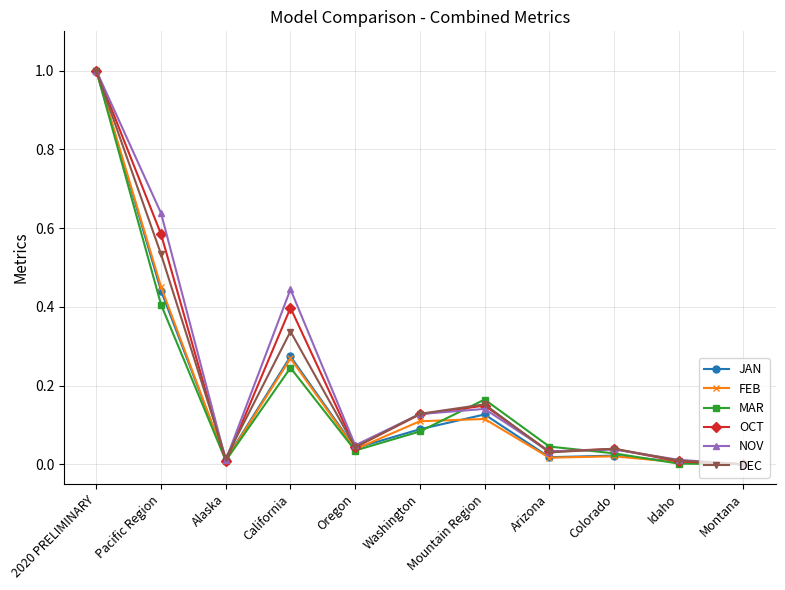

The value of OCT at Washington is 0.1. True or false?

True